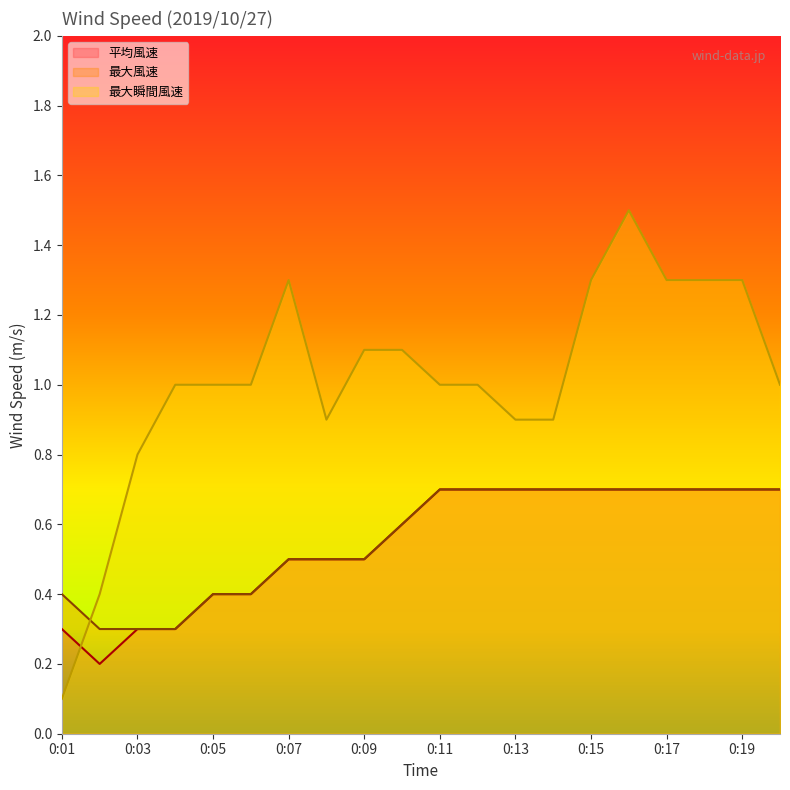

Which series has the largest range (max minus min)?

最大瞬間風速